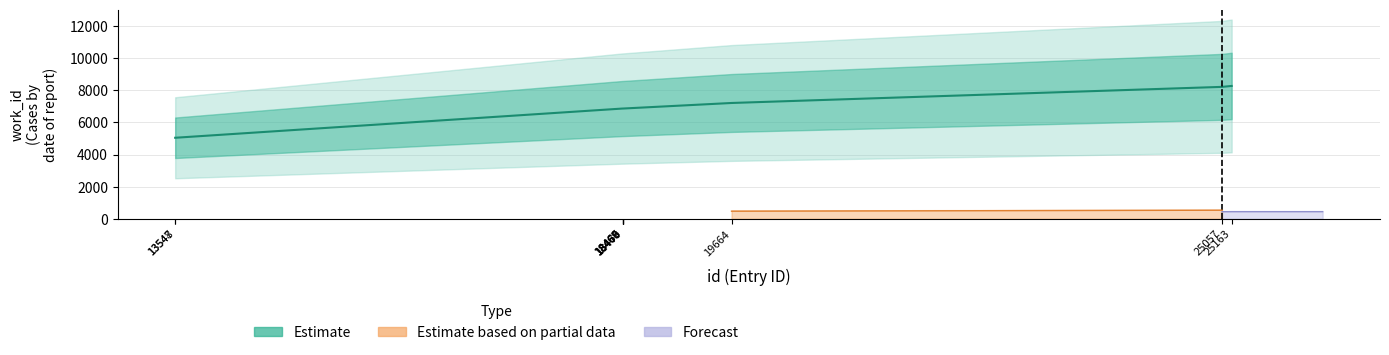

What is the smallest value displayed?

5043